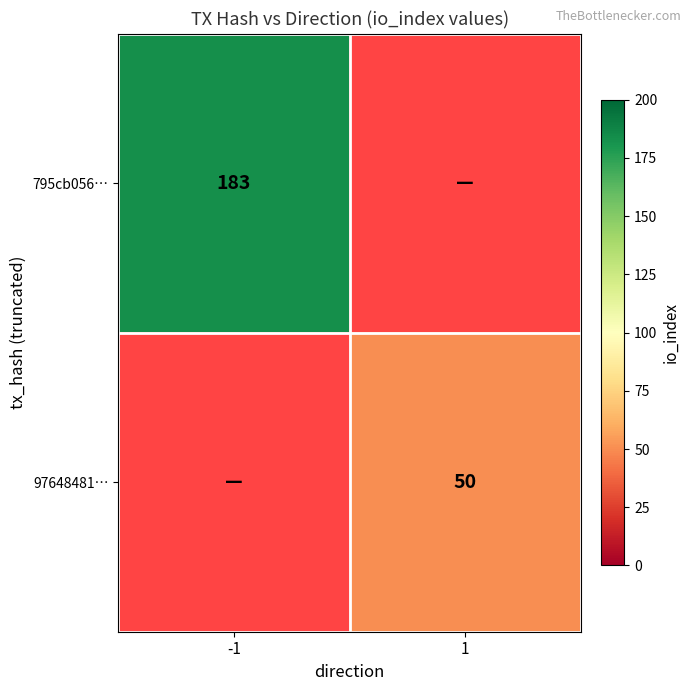

The value of 97648481… at 1 is 78. True or false?

False